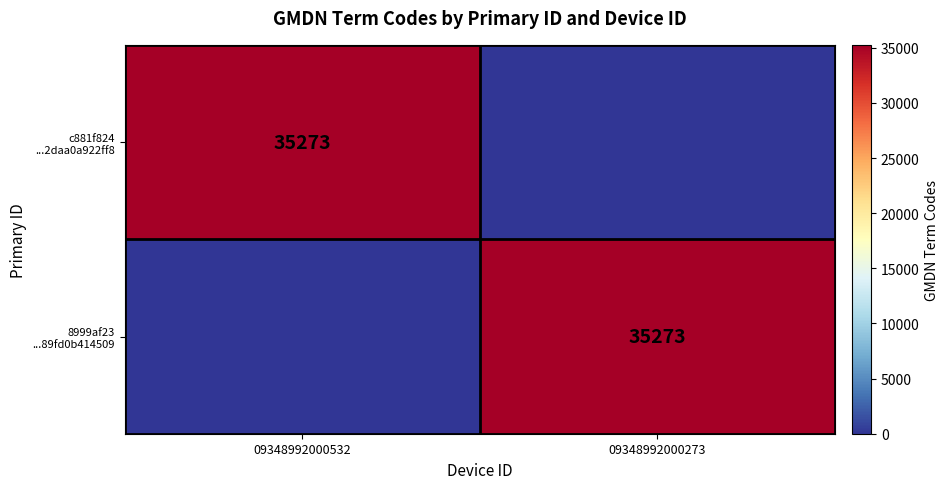

What is the maximum value shown in the chart?

35273